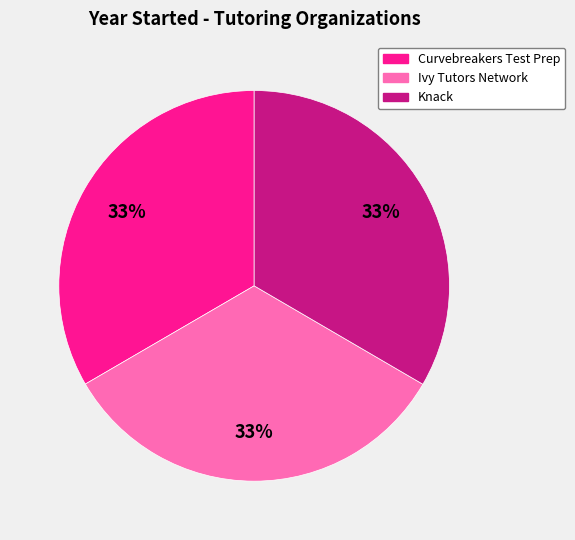

Approximately how many times larger is the value at Knack compared to Ivy Tutors Network?

1.0